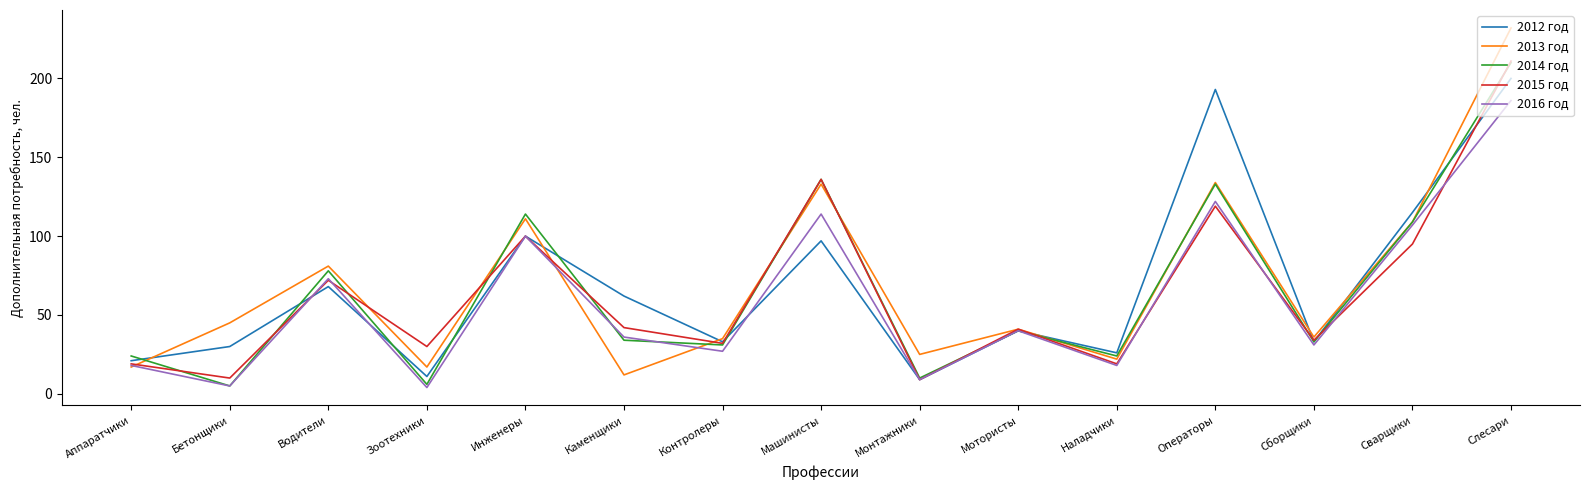

Where is the first local maximum for 2013 год?

Водители